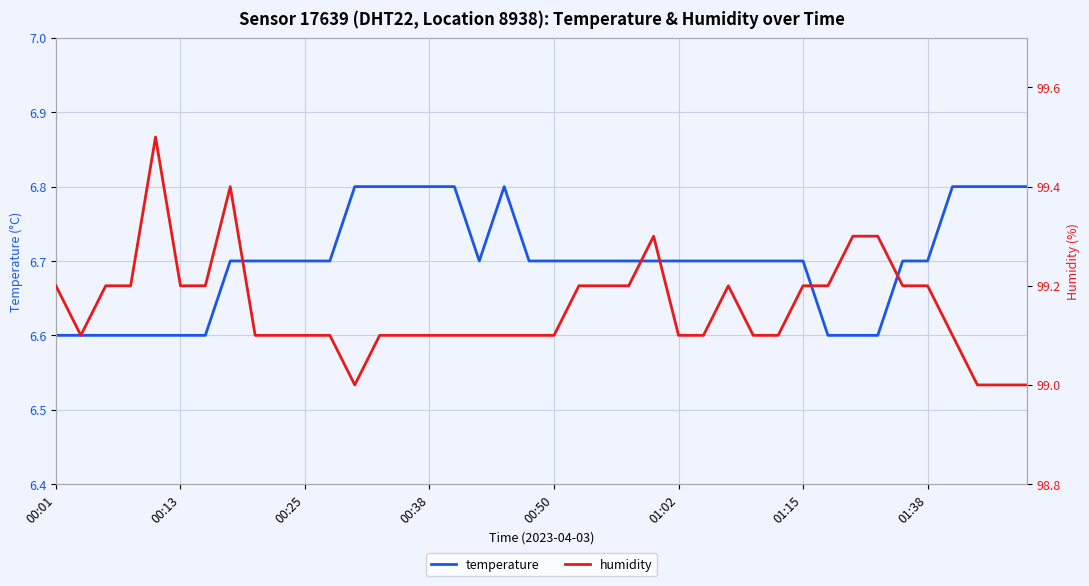

What is the value of the temperature point at the 30th from the left?

6.7